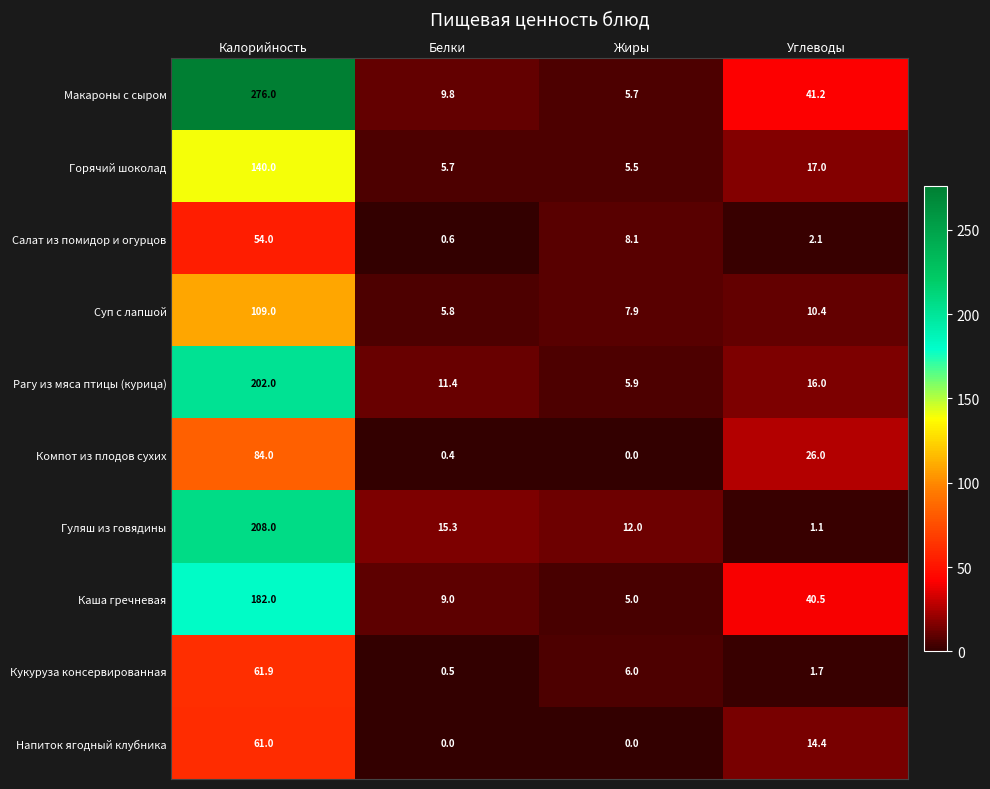

List the series in order of their peak value, lowest first.

Салат из помидор и огурцов, Напиток ягодный клубника, Кукуруза консервированная, Компот из плодов сухих, Суп с лапшой, Горячий шоколад, Каша гречневая, Рагу из мяса птицы (курица), Гуляш из говядины, Макароны с сыром